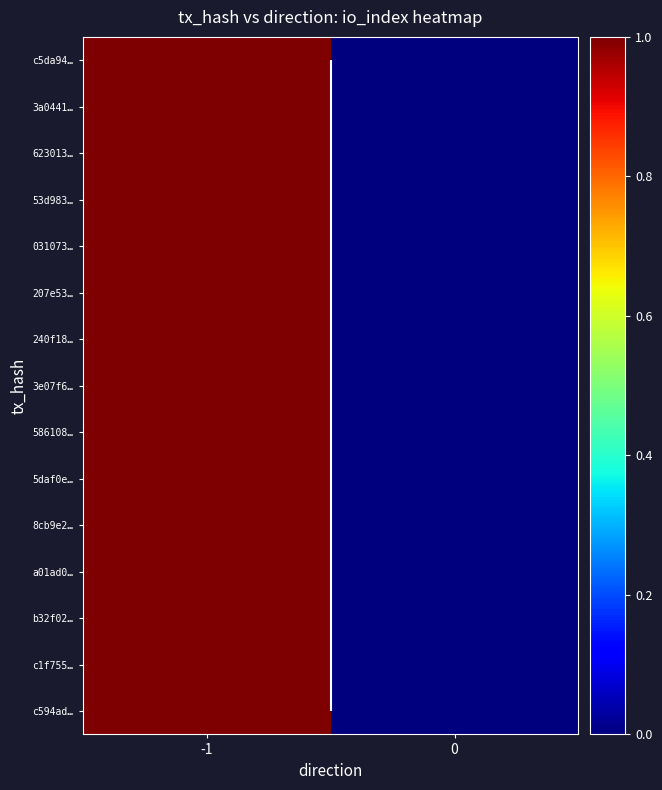

Rank the series by their maximum value, from lowest to highest.

c5da94…, 3a0441…, 623013…, 53d983…, 031073…, 207e53…, 240f18…, 3e07f6…, 586108…, 5daf0e…, 8cb9e2…, a01ad0…, b32f02…, c1f755…, c594ad…